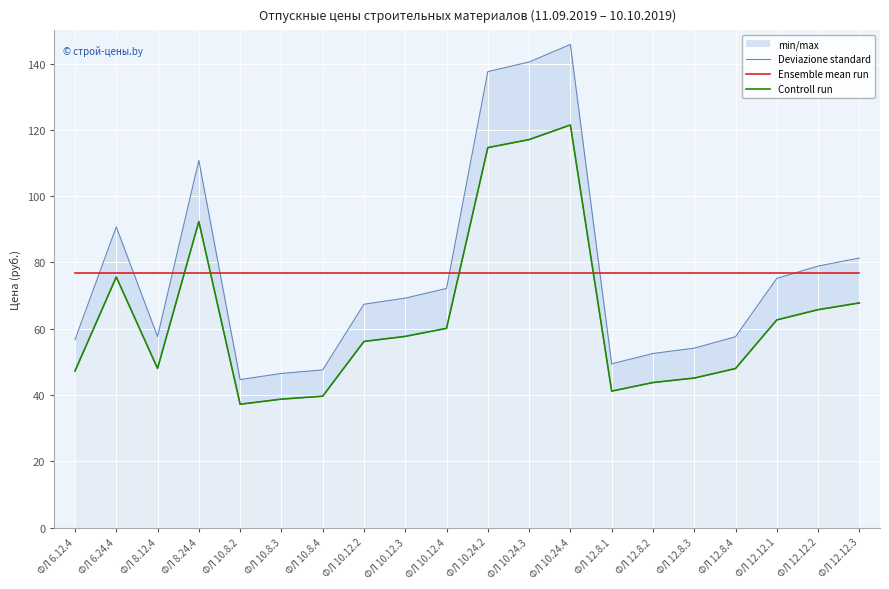

At which category is the sum across all series the highest?

ФЛ 10.24.4